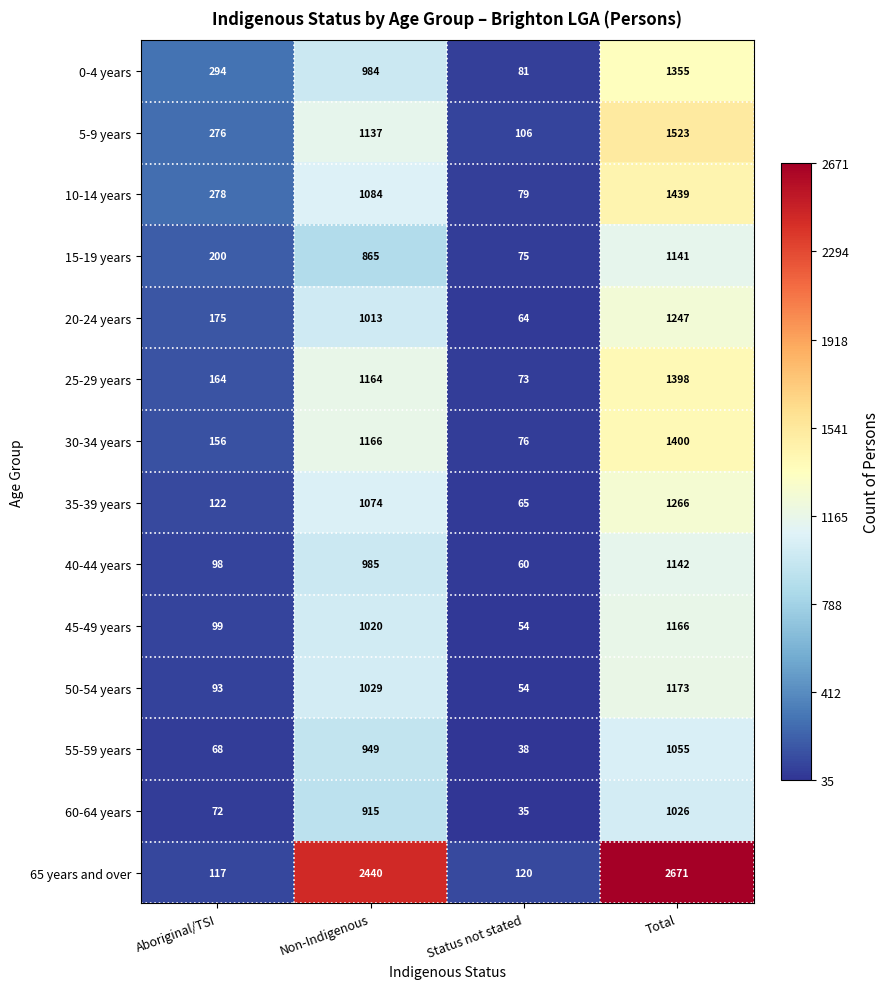

Which series has the widest spread of values?

65 years and over